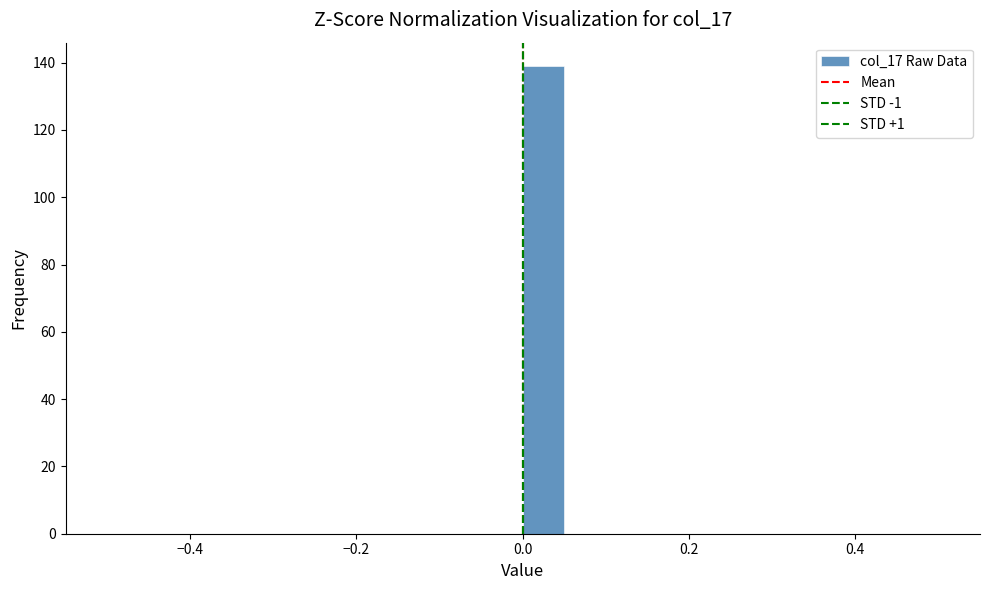

Around what value on the x-axis is the tallest bar? Give the approximate position of its centre, as read against the axis.

0.02